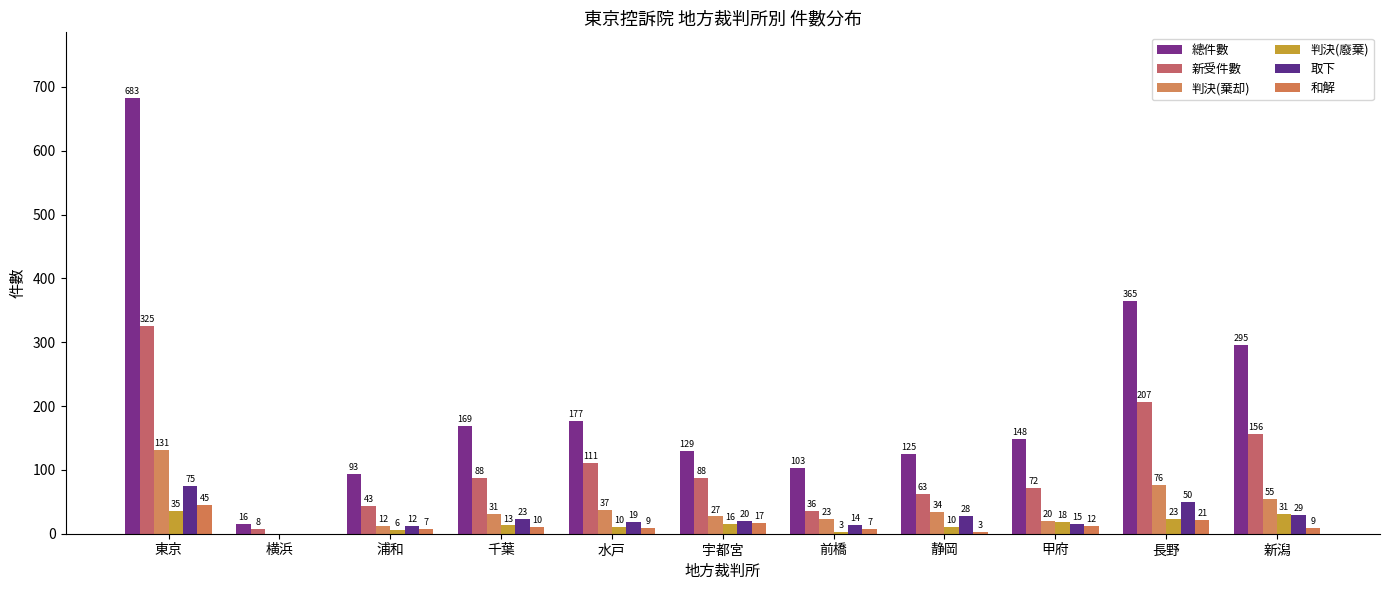

What is the sum of all 判決(棄却) values?

446